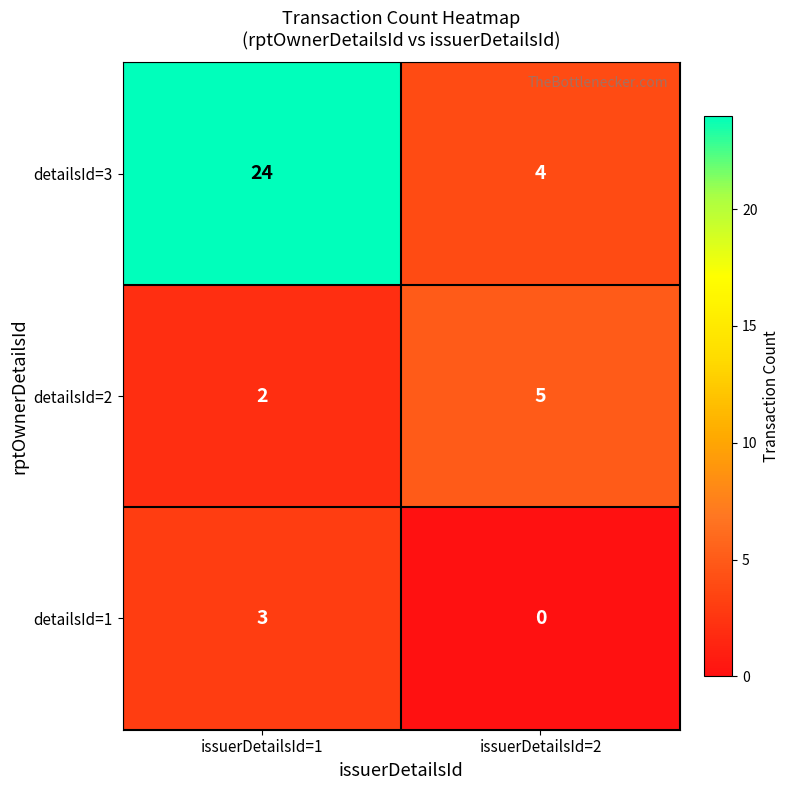

Count the number of data series in this chart.

3